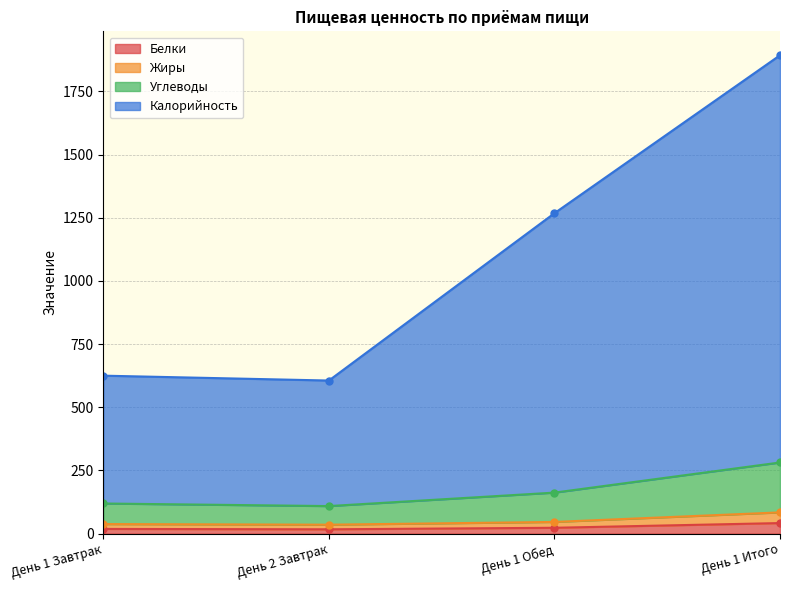

What are all the series names shown in the legend?

Белки, Жиры, Углеводы, Калорийность